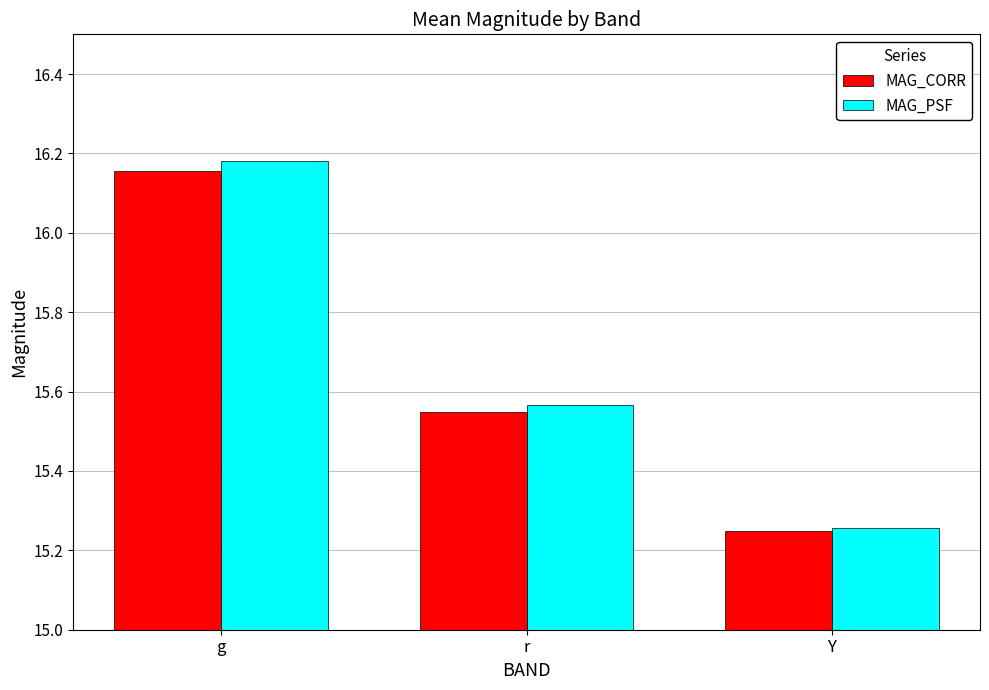

True or false: MAG_PSF has a value of 23.5 at Y.

False